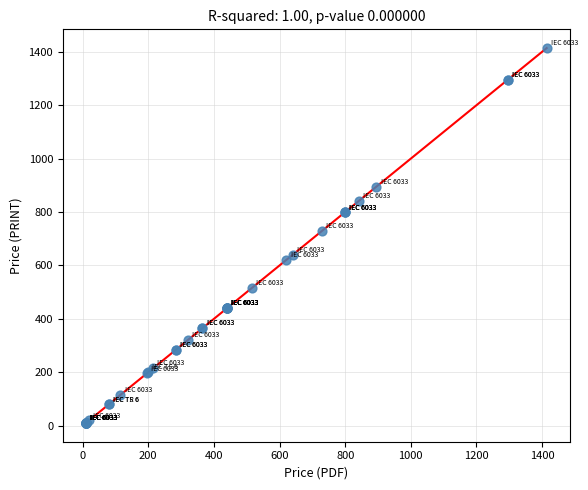

What Y value in the scatter plot is closest to 712?

730